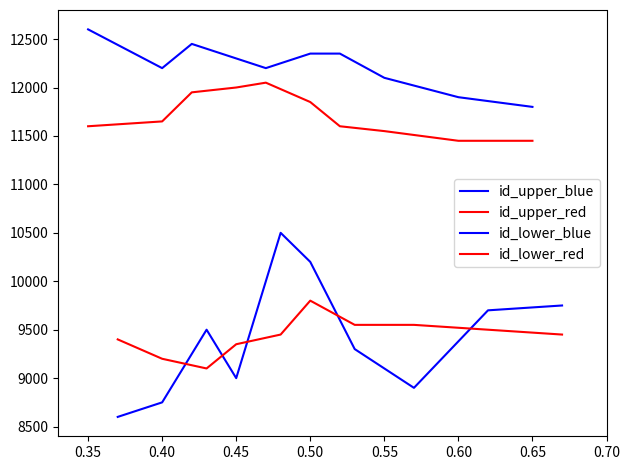

Between 0.55 and 0.65, which series saw the biggest shift?

id_lower_blue